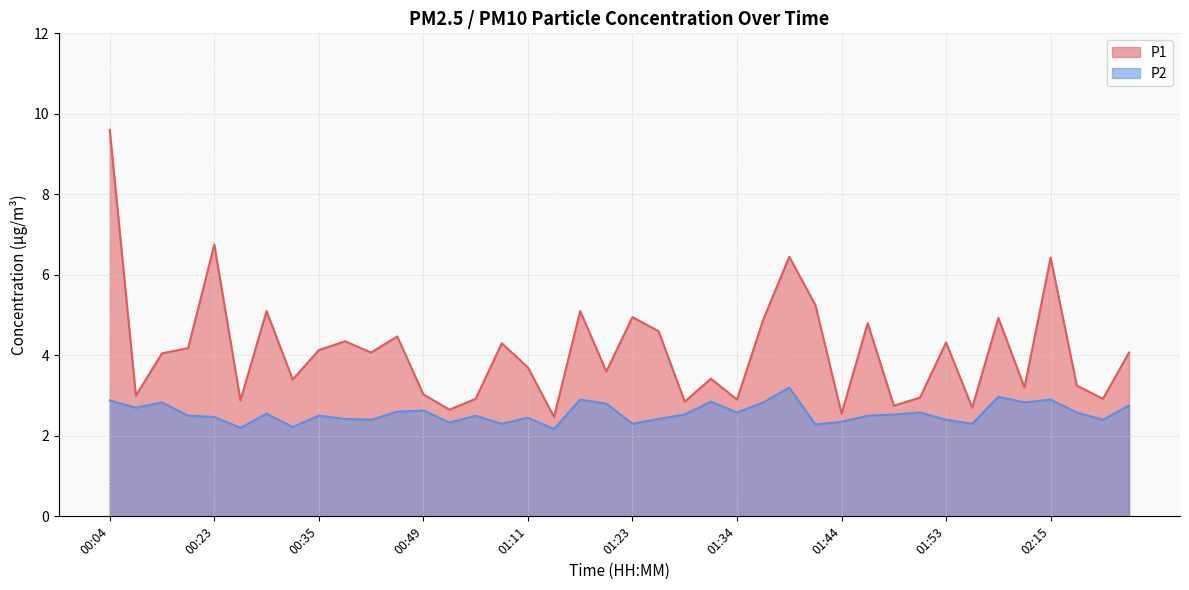

Where is P1 nearest to the value 6?

02:15